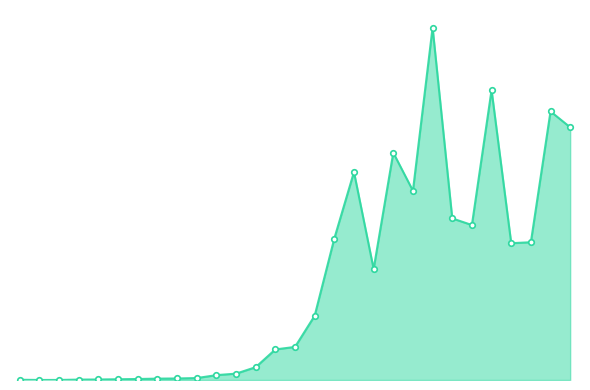

Is this an area chart (filled region under the line)?

Yes